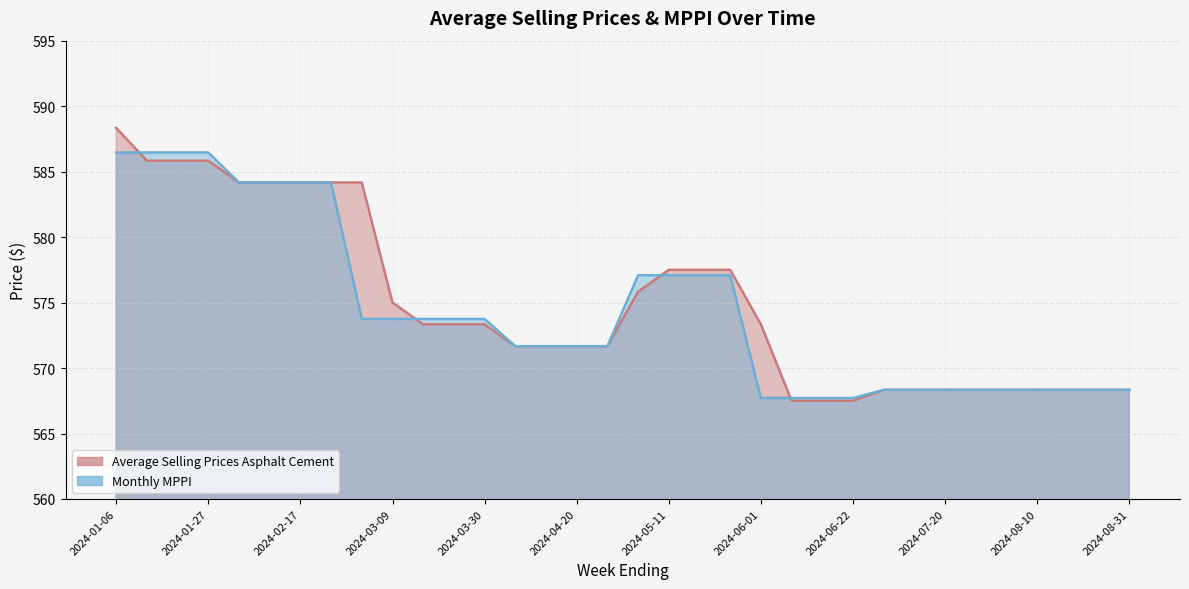

List the series in order of their overall mean, highest first.

Average Selling Prices Asphalt Cement, Monthly MPPI